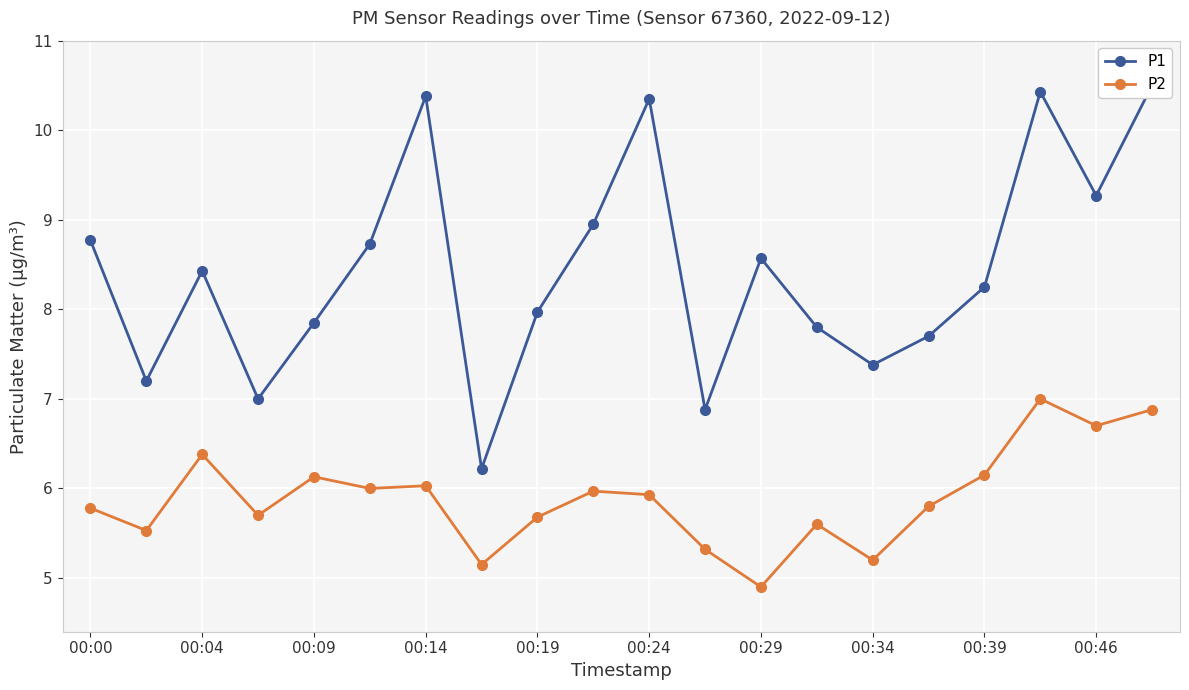

At how many categories does at least one series exceed 9?

5